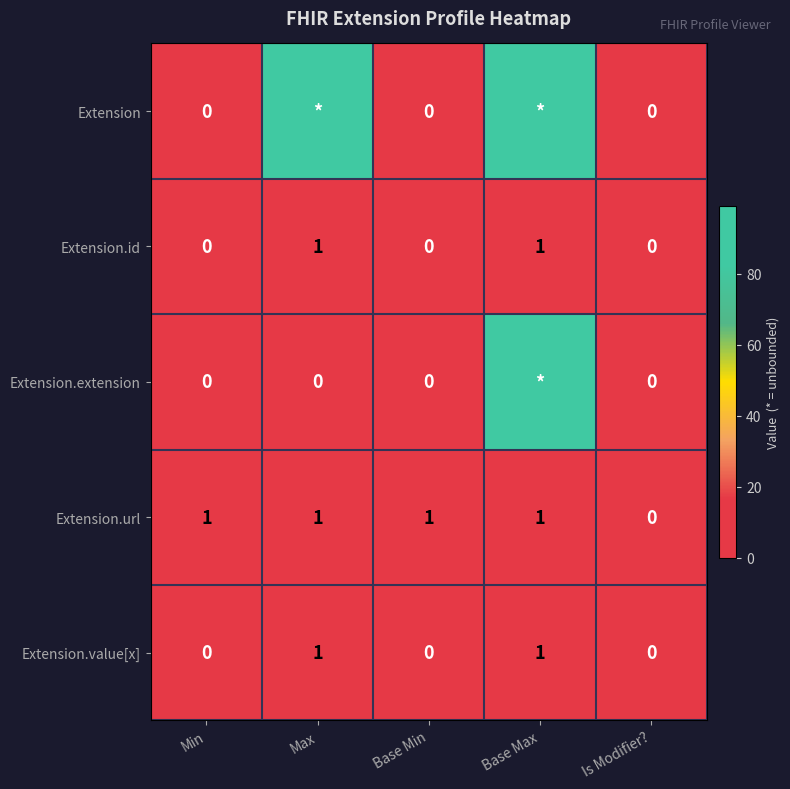

Is it true that Extension.value[x] equals 0 at Min?

True